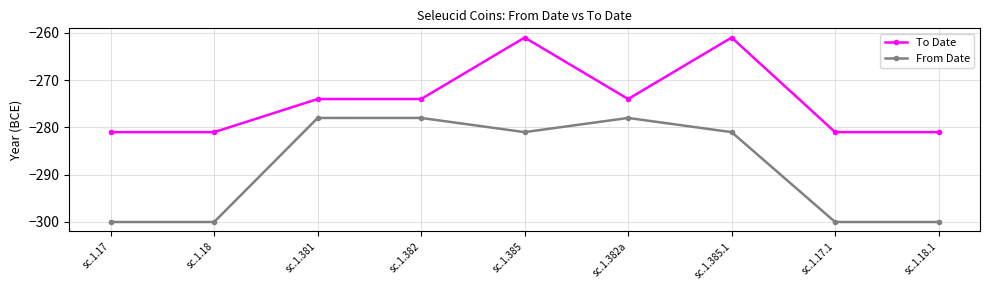

Reading left to right, extract all data points from this chart.

To Date: sc.1.17=-281	sc.1.18=-281	sc.1.381=-274	sc.1.382=-274	sc.1.385=-261	sc.1.382a=-274	sc.1.385.1=-261	sc.1.17.1=-281	sc.1.18.1=-281
From Date: sc.1.17=-300	sc.1.18=-300	sc.1.381=-278	sc.1.382=-278	sc.1.385=-281	sc.1.382a=-278	sc.1.385.1=-281	sc.1.17.1=-300	sc.1.18.1=-300